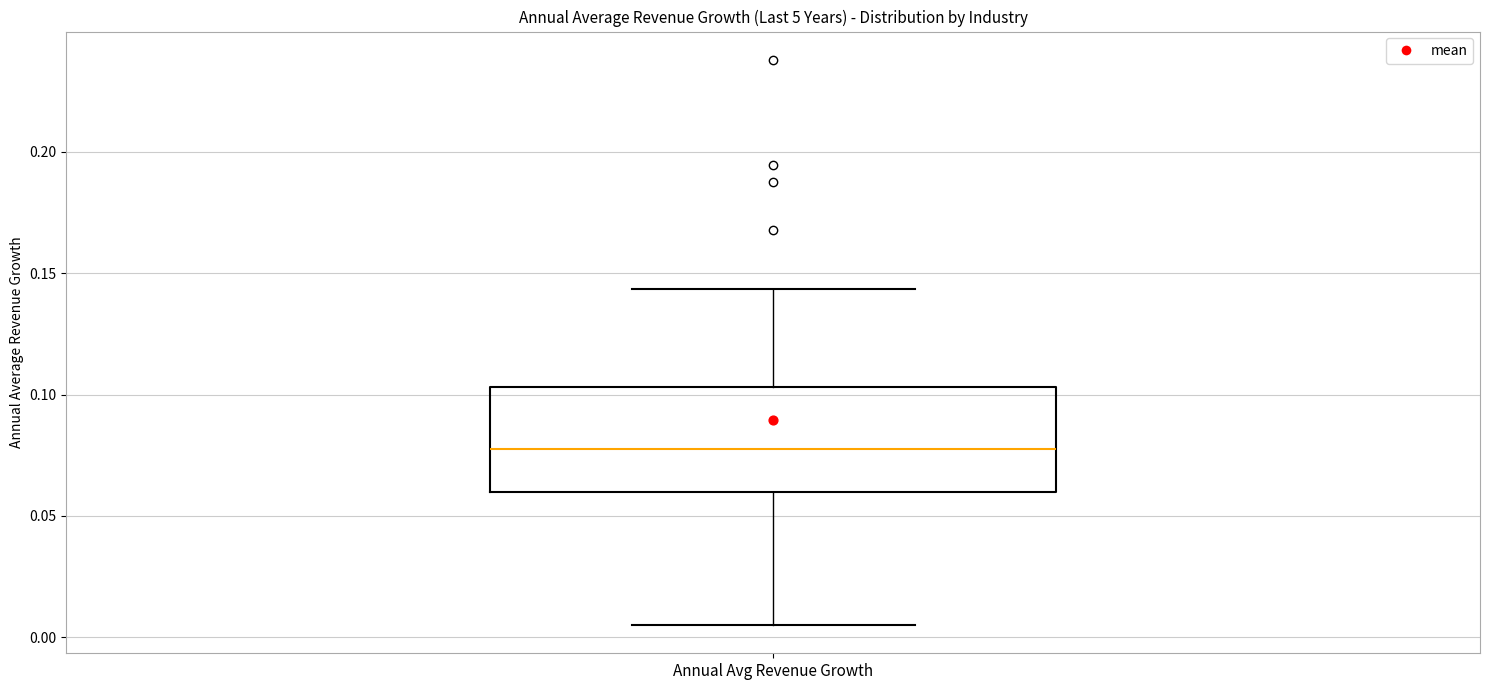

Transcribe this box plot: give where the median line is, the range the box spans, and where the two whiskers end, as read against the y-axis. The values are not printed on the chart, so give them approximately, as read against the axis.

median 0.080, box 0.060 to 0.105, whiskers 0.005 to 0.145